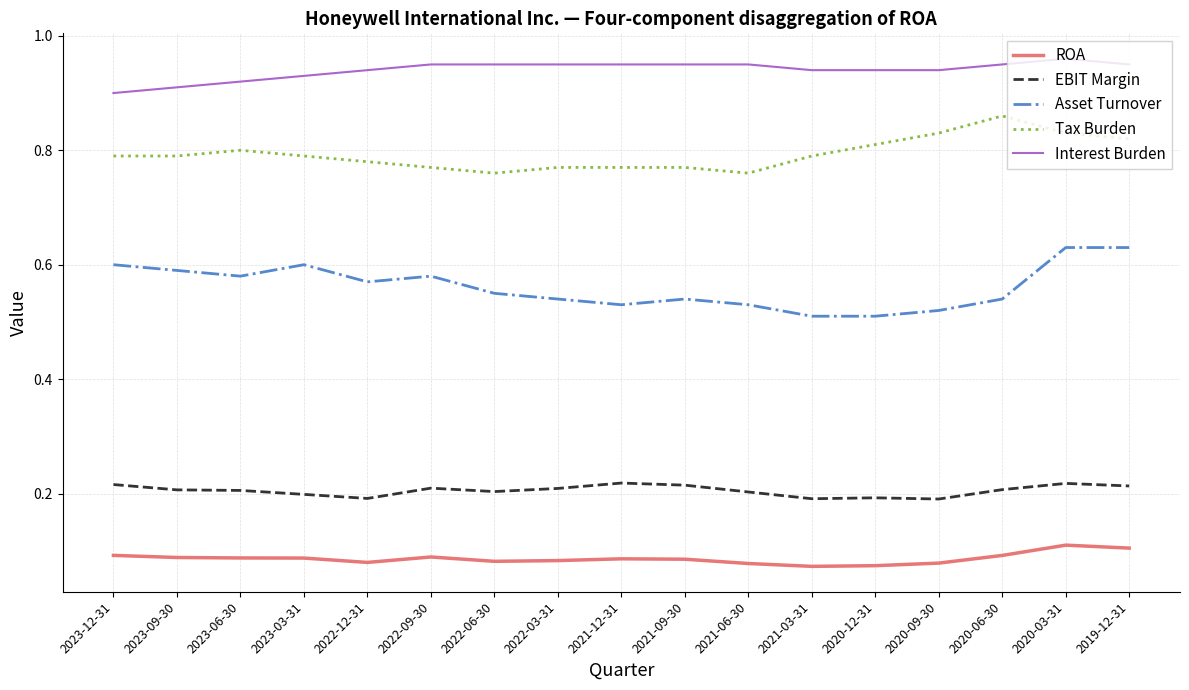

Rank the series at 2020-06-30 from lowest to highest value.

ROA, EBIT Margin, Asset Turnover, Tax Burden, Interest Burden